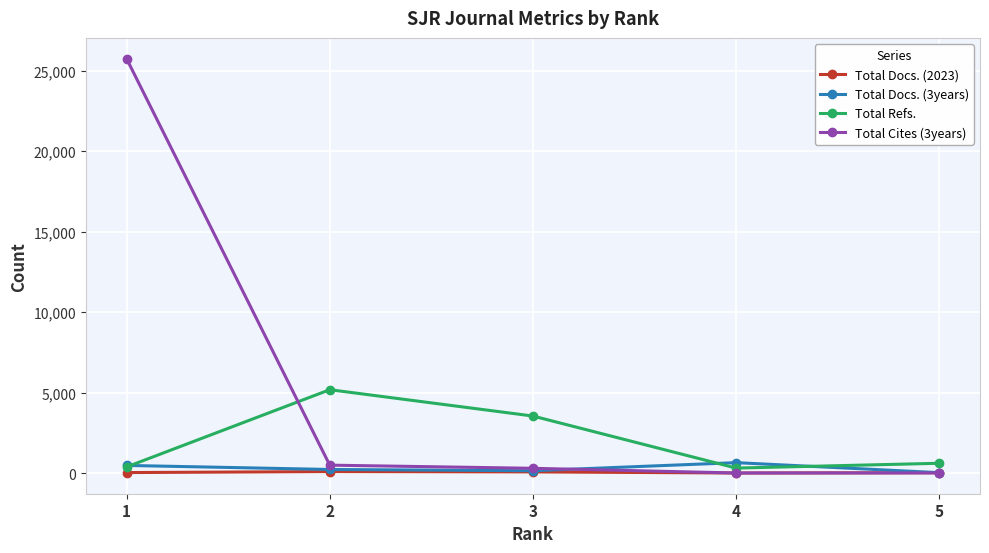

Is the value of Total Docs. (2023) at 5 greater than the value of Total Docs. (3years) at 4?

No